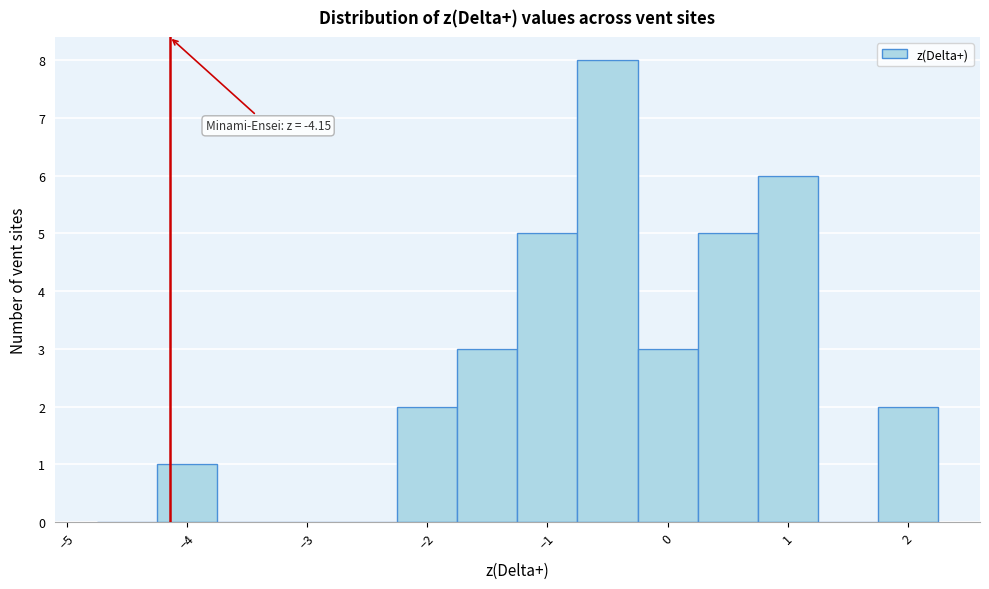

Over which range of the x-axis is the bar tallest?

-0.75 to -0.25